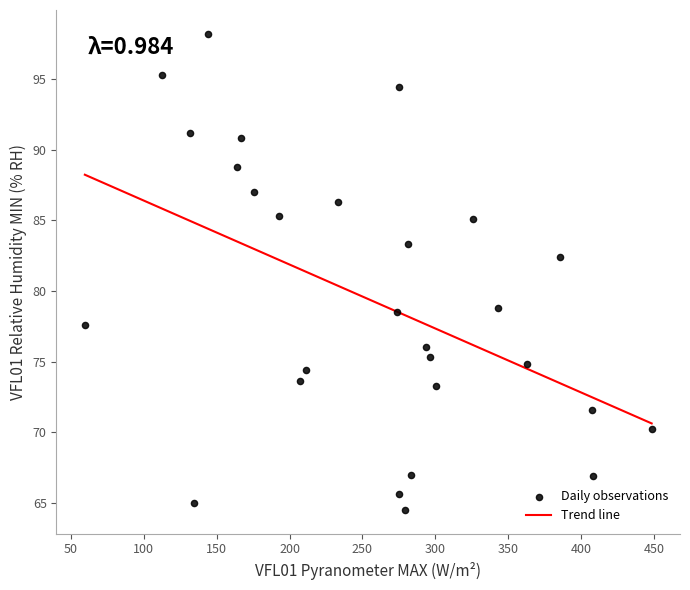

What Y value in the scatter plot is closest to 81?

82.4